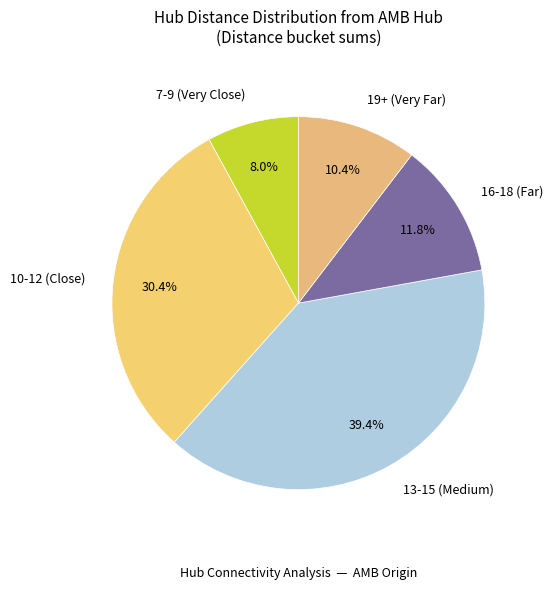

Does 10-12 (Close) represent more than half of the total?

No